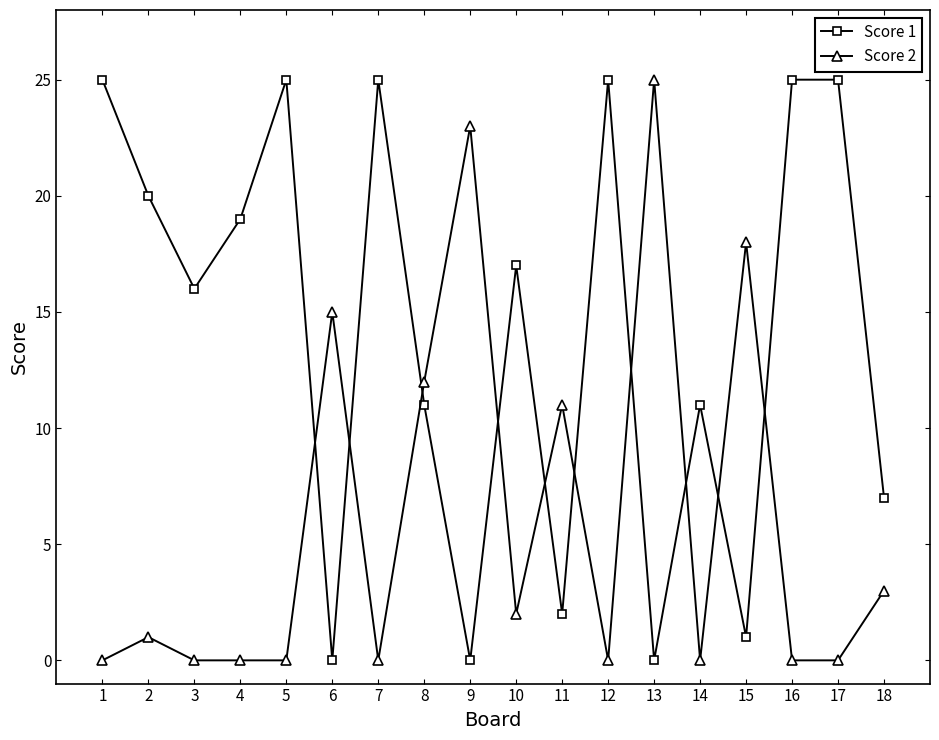

Rank the series at 1 from lowest to highest value.

Score 2, Score 1